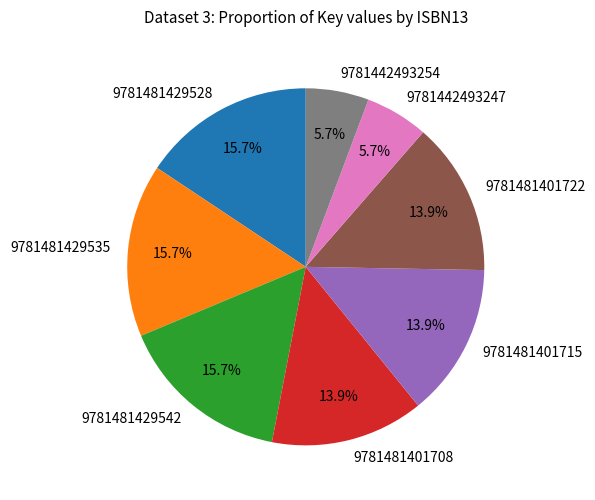

Does 9781442493254 account for over 50% of the chart?

No